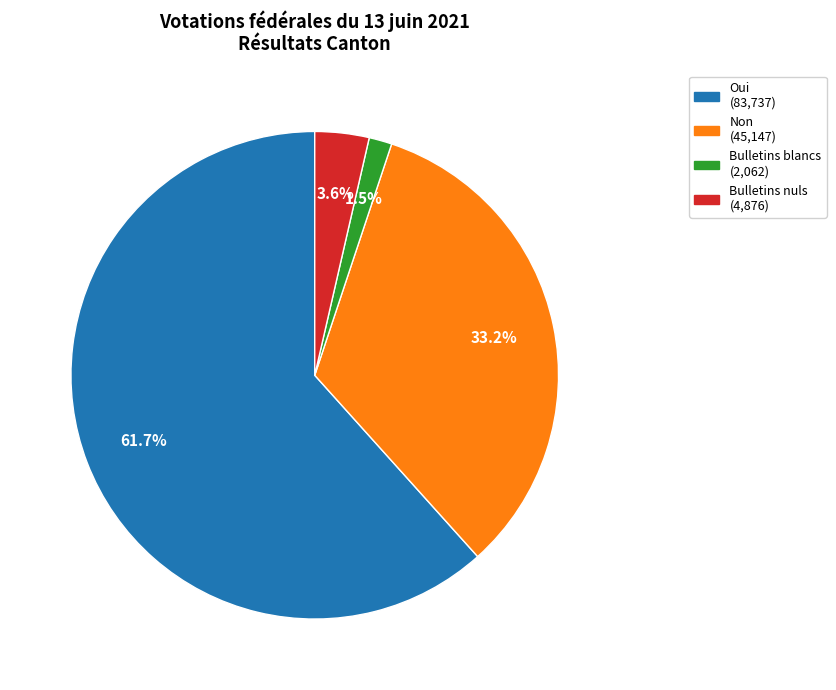

How many slices are in this pie chart?

4